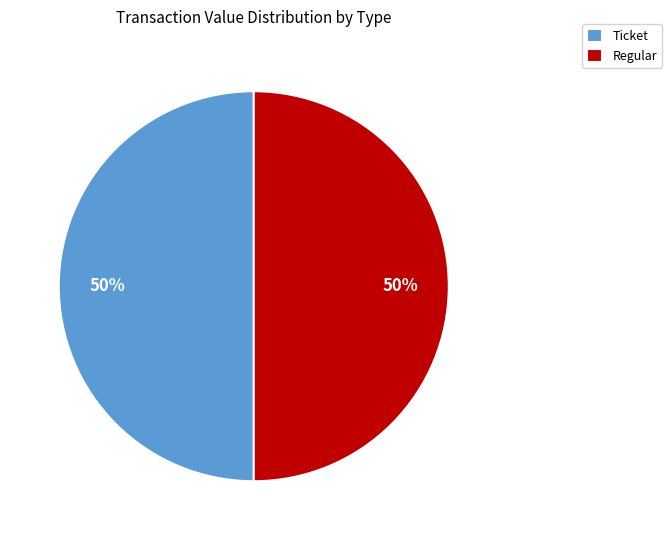

What percentage is the Regular slice, to the nearest percent?

50%